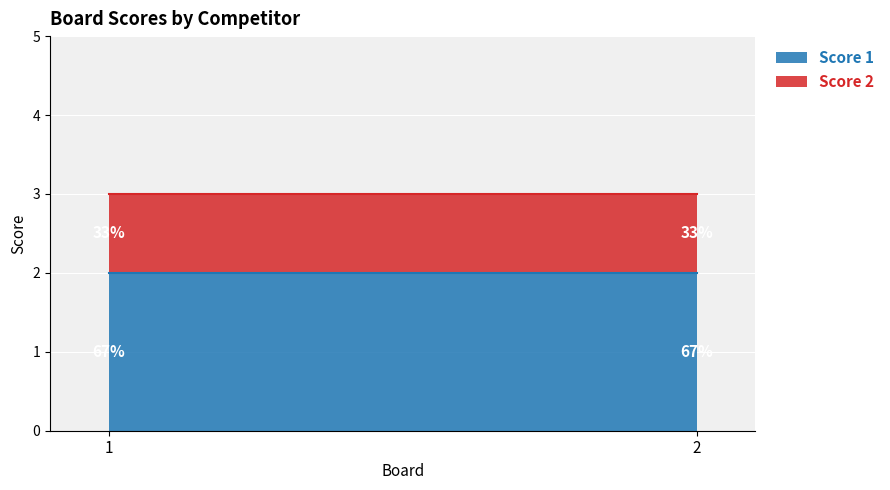

Where is Score 2 nearest to the value 1?

1